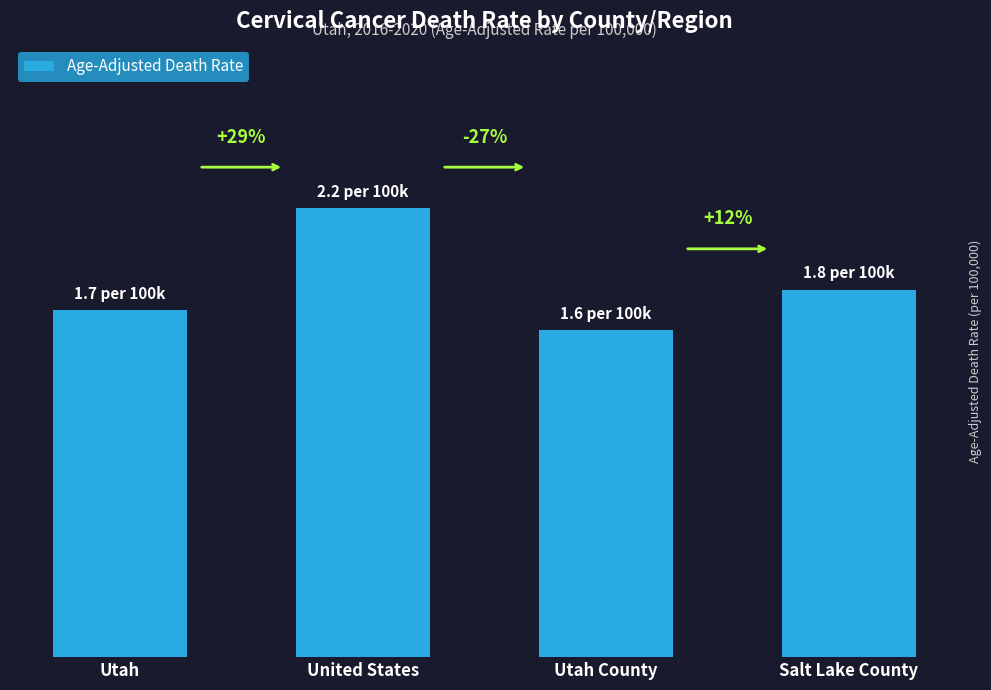

Are the bars horizontal?

No